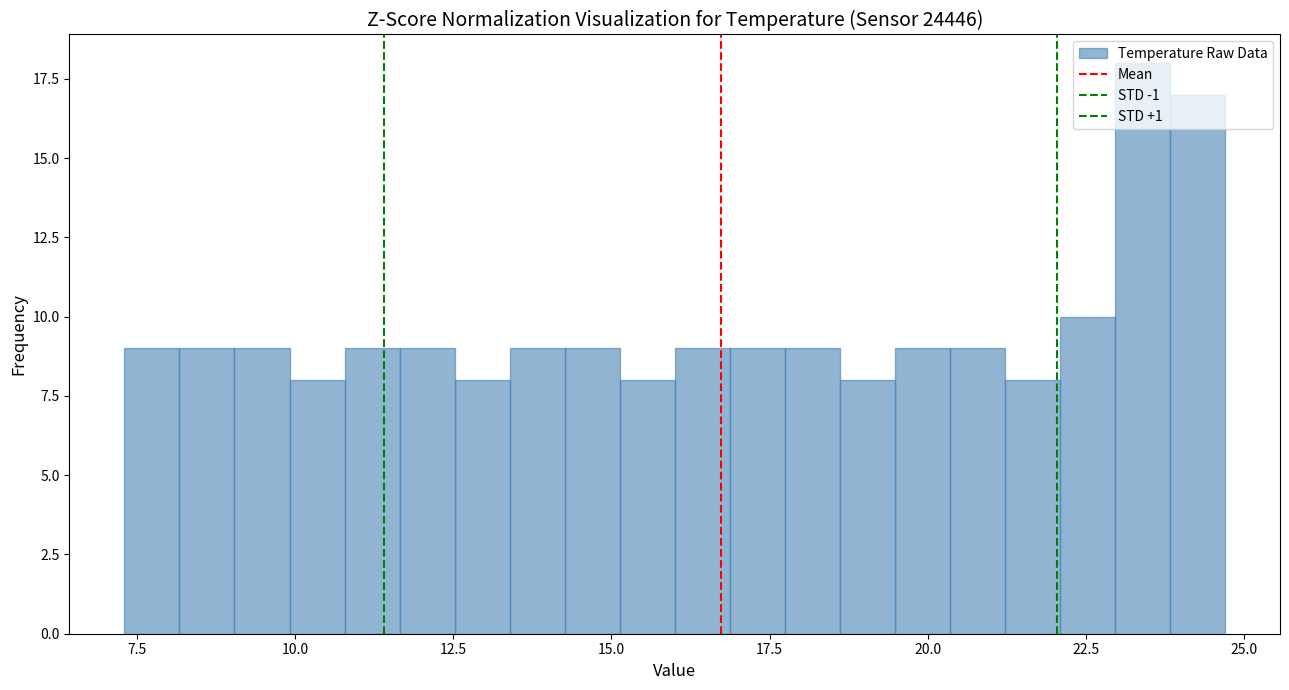

Around what value on the x-axis is the tallest bar? Give the approximate position of its centre, as read against the axis.

23.5